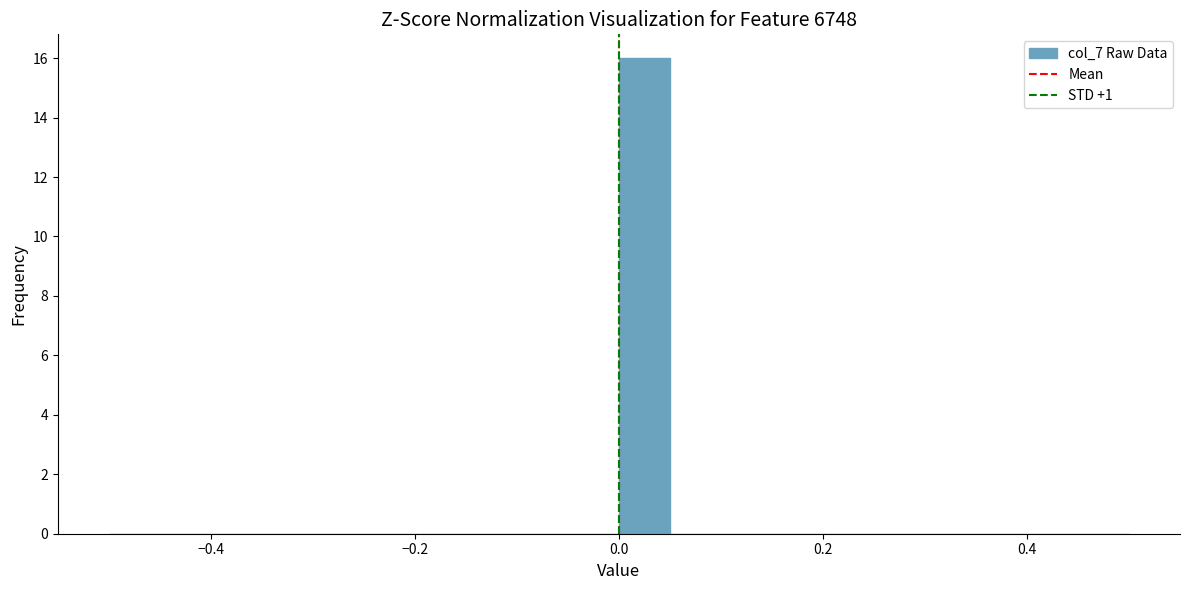

Around what value on the x-axis is the tallest bar? Give the approximate position of its centre, as read against the axis.

0.02